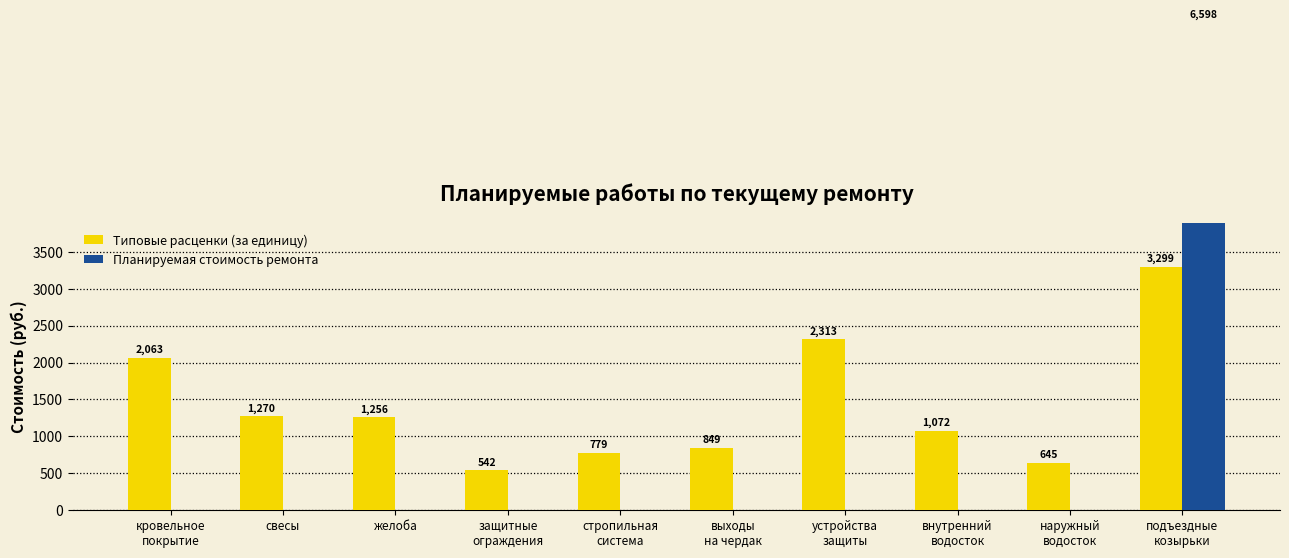

At how many categories does at least one series exceed 3170?

1